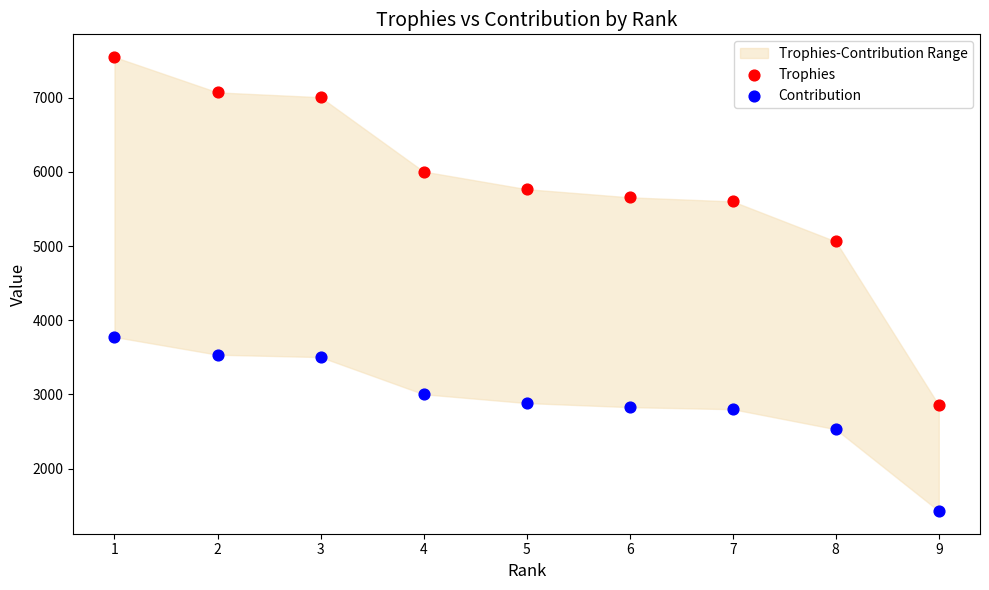

Across all data points, what is the range of X values (max minus min)?

8